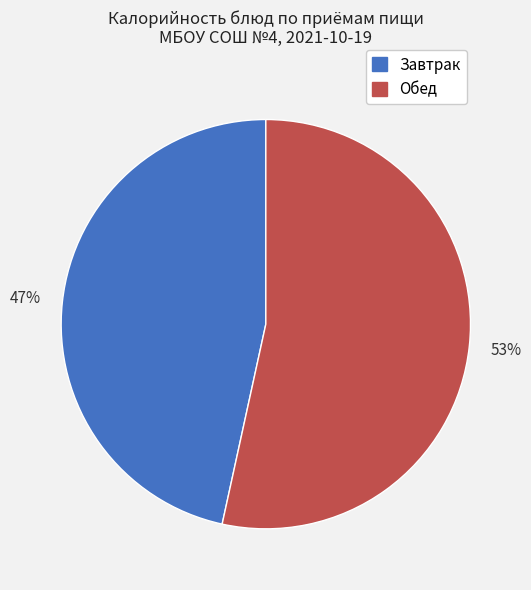

To the nearest percent, what is the average slice percentage?

50%